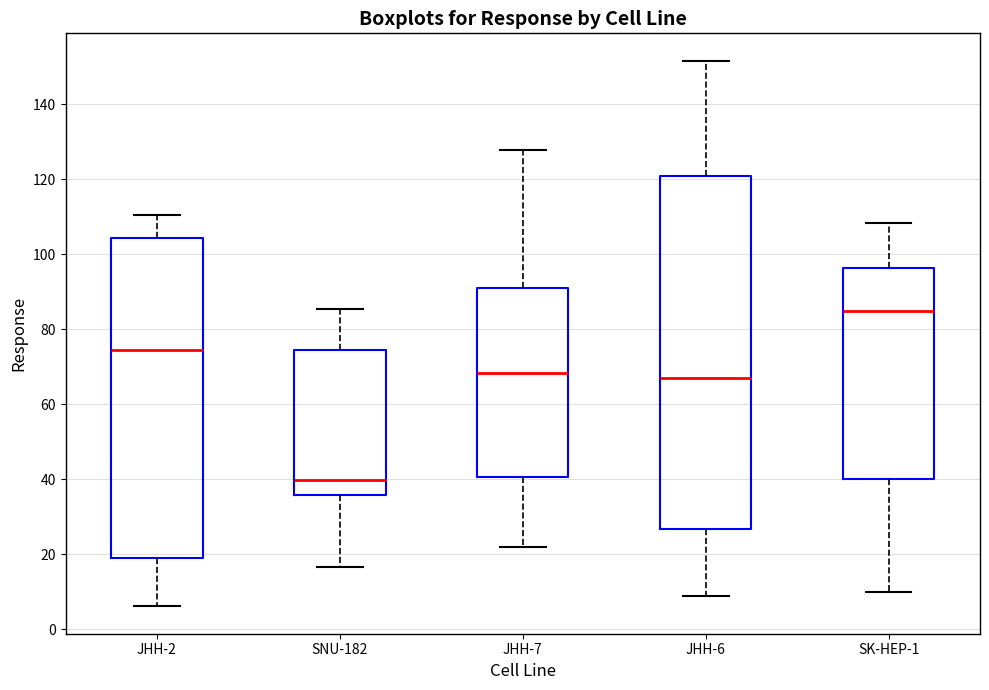

Reading left to right, read every box against the y-axis: the position of its median line, the range the box covers, and the ends of its whiskers. The values are not printed on the chart, so give them approximately, as read against the axis.

JHH-2: median 74, box 20 to 104, whiskers 6 to 110
SNU-182: median 40, box 36 to 74, whiskers 16 to 86
JHH-7: median 68, box 40 to 92, whiskers 22 to 128
JHH-6: median 68, box 26 to 120, whiskers 10 to 152
SK-HEP-1: median 86, box 40 to 96, whiskers 10 to 108